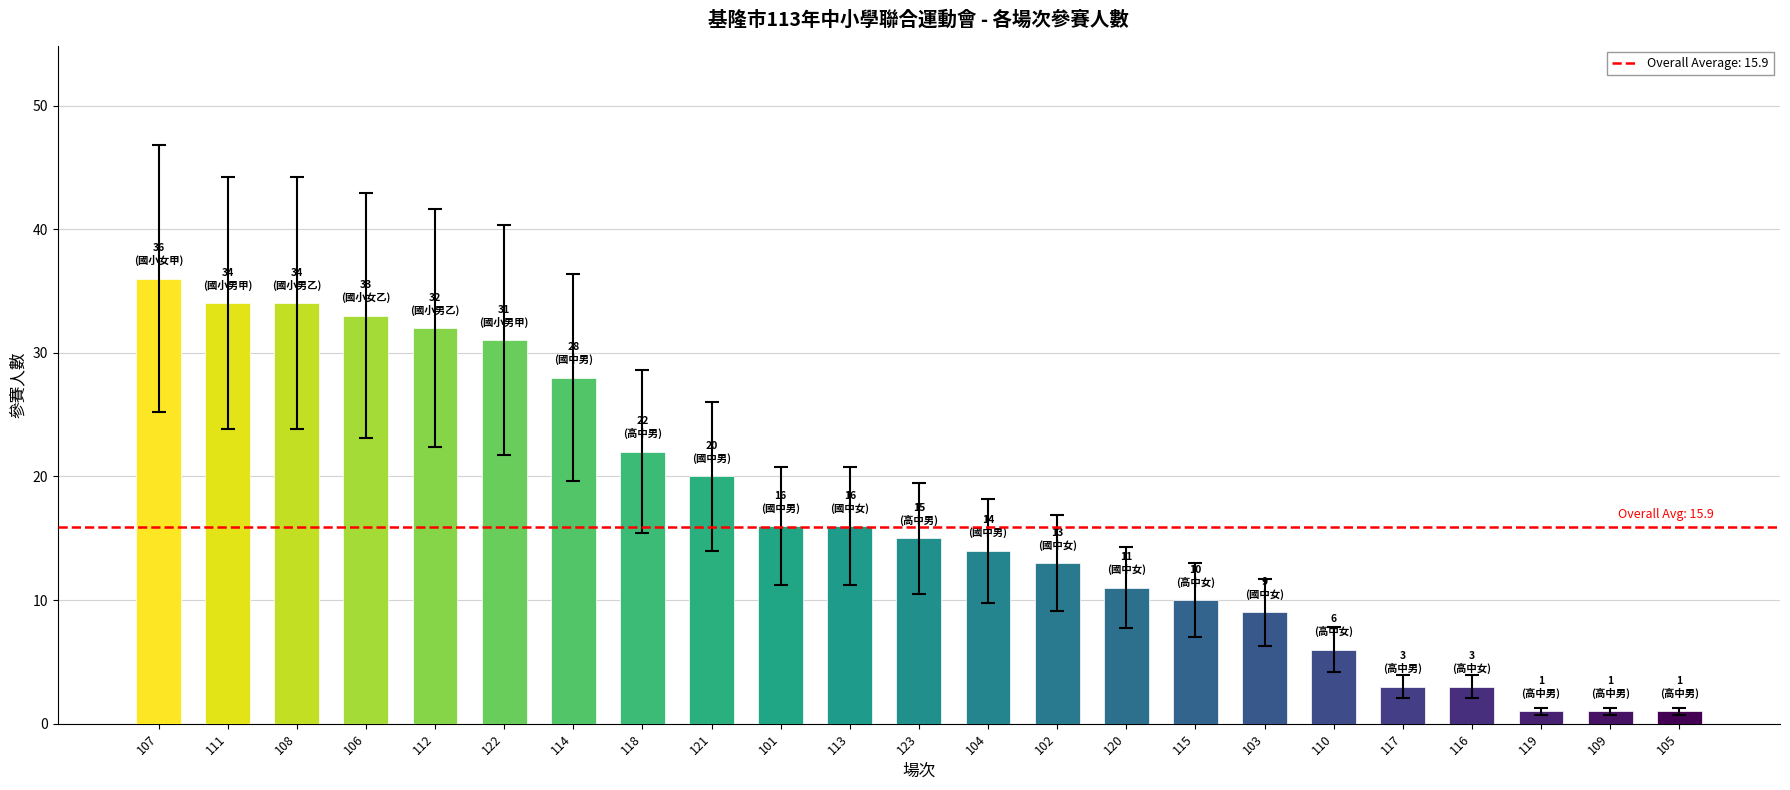

True or false: the data shows 6 at 121.

False